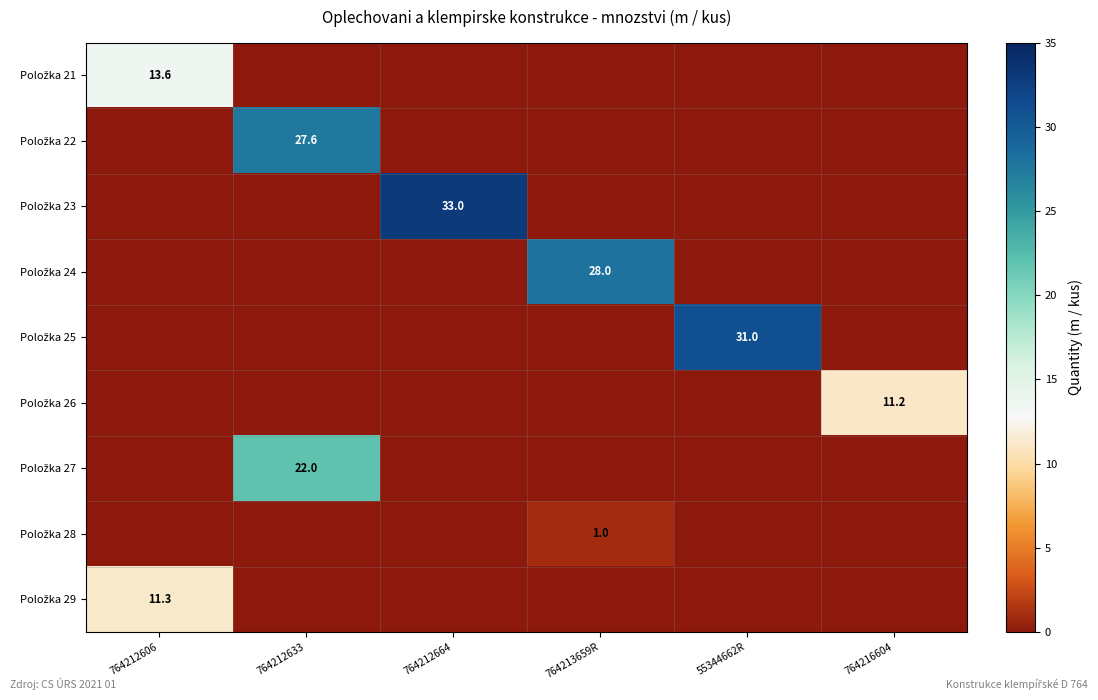

List the series in order of their peak value, lowest first.

Položka 28, Položka 26, Položka 29, Položka 21, Položka 27, Položka 22, Položka 24, Položka 25, Položka 23